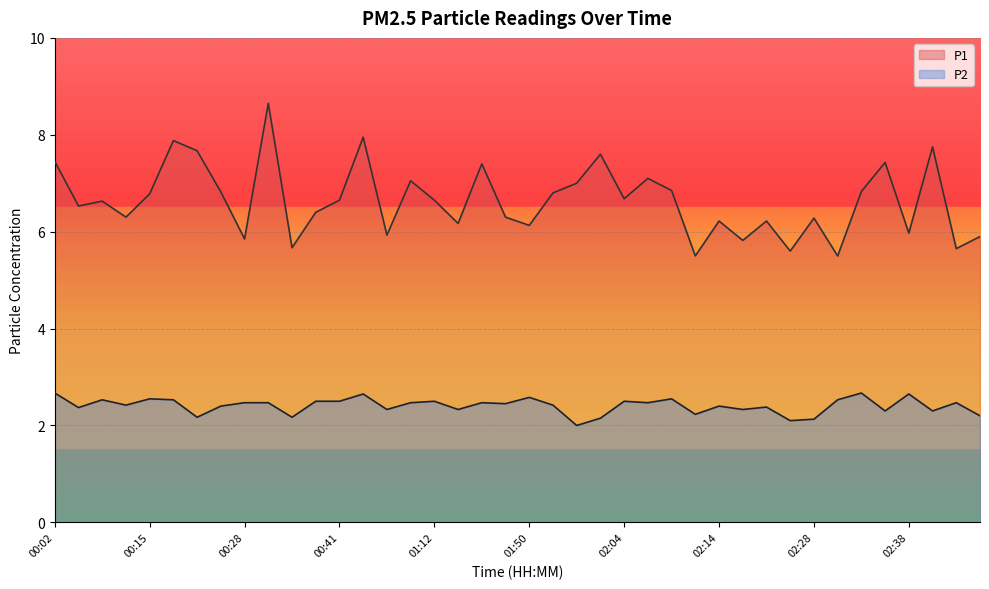

Does the chart display data point markers on the line(s)?

No